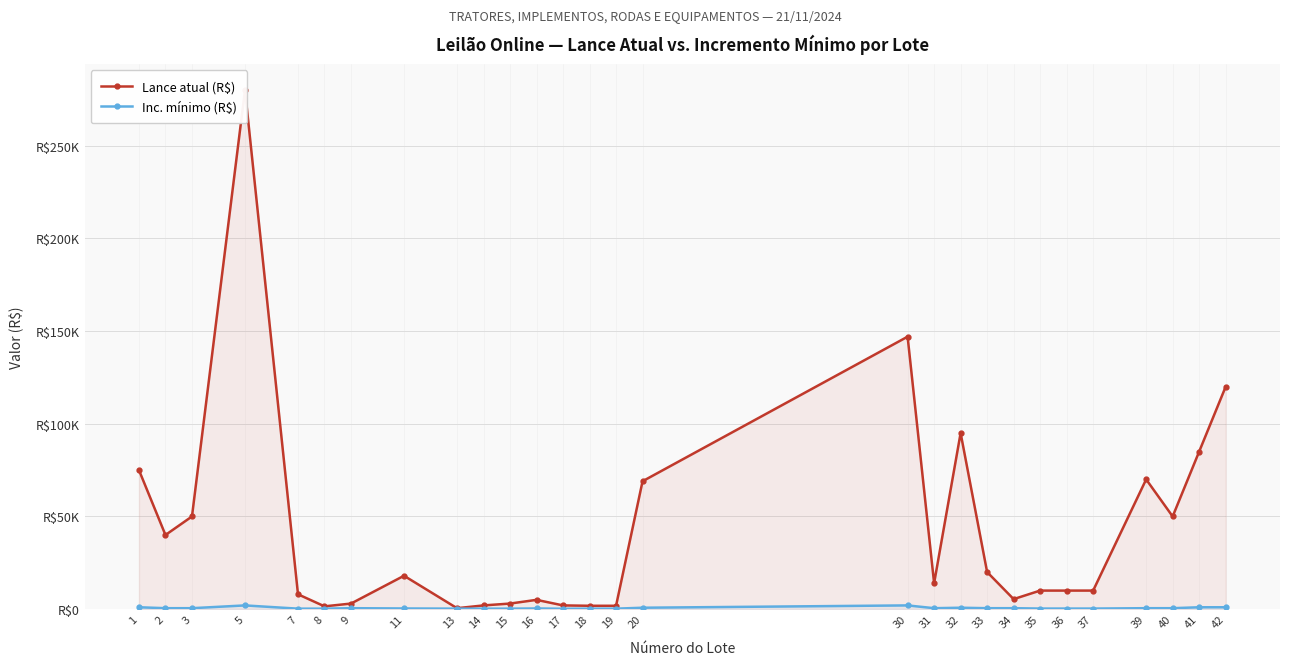

True or false: Inc. mínimo (R$) and Lance atual (R$) intersect in this chart.

False